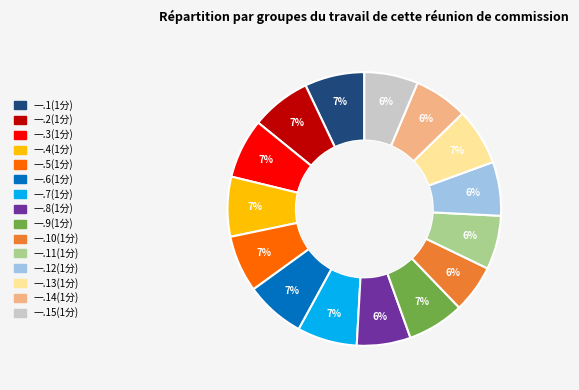

Is it true that 一.11(1分) is 6% of the pie?

True